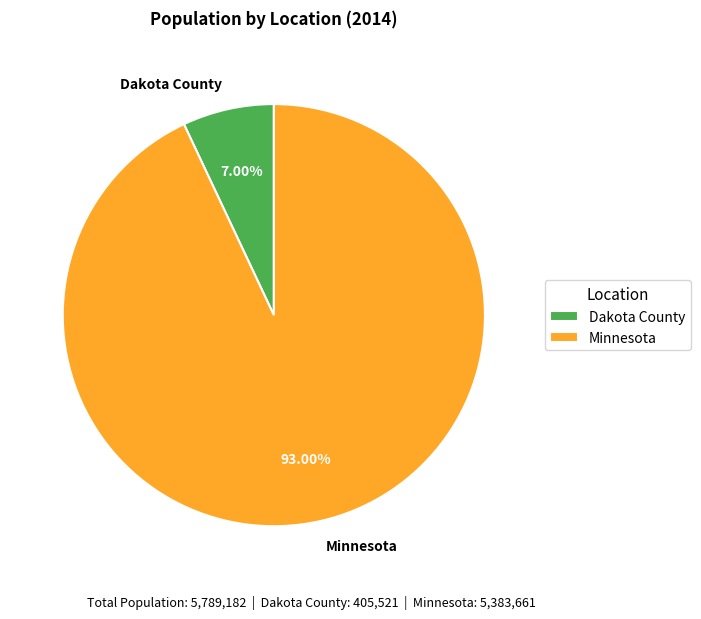

What is the total percentage of Dakota County and Minnesota?

100.0%